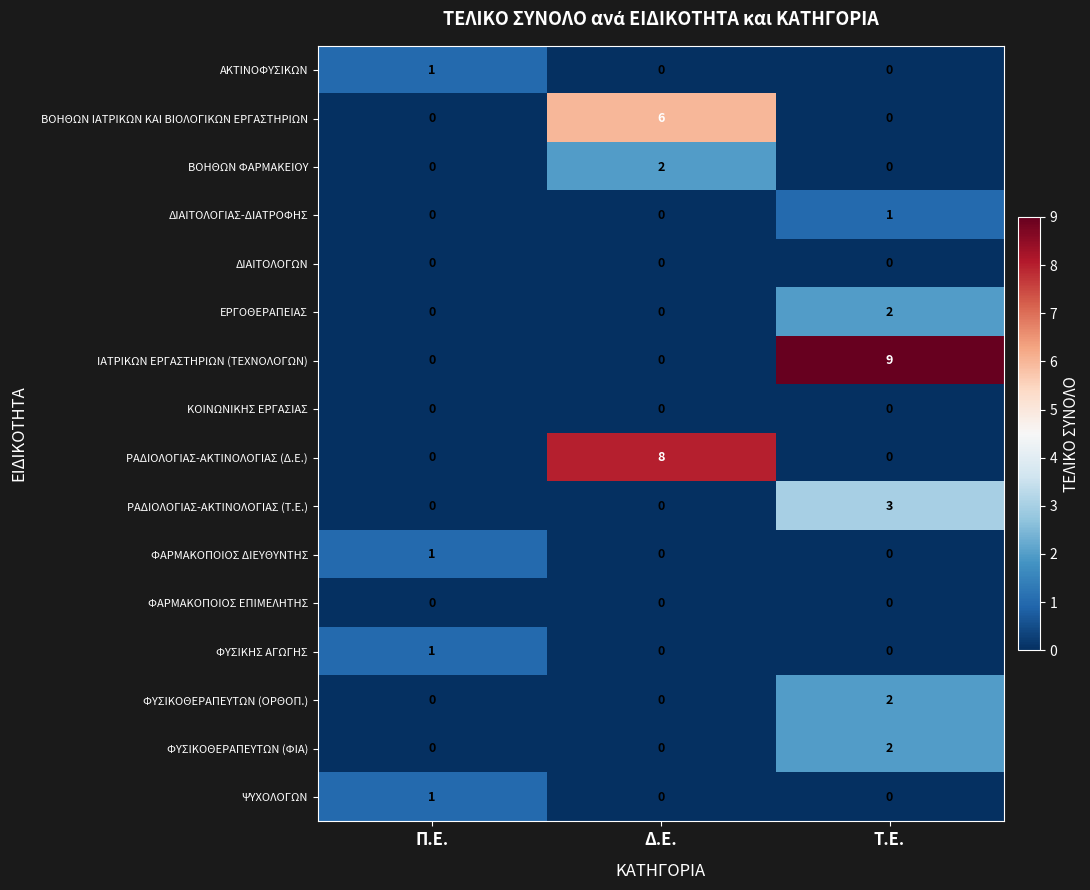

Count the ΨΥΧΟΛΟΓΩΝ values in the range 0 to 1.

3